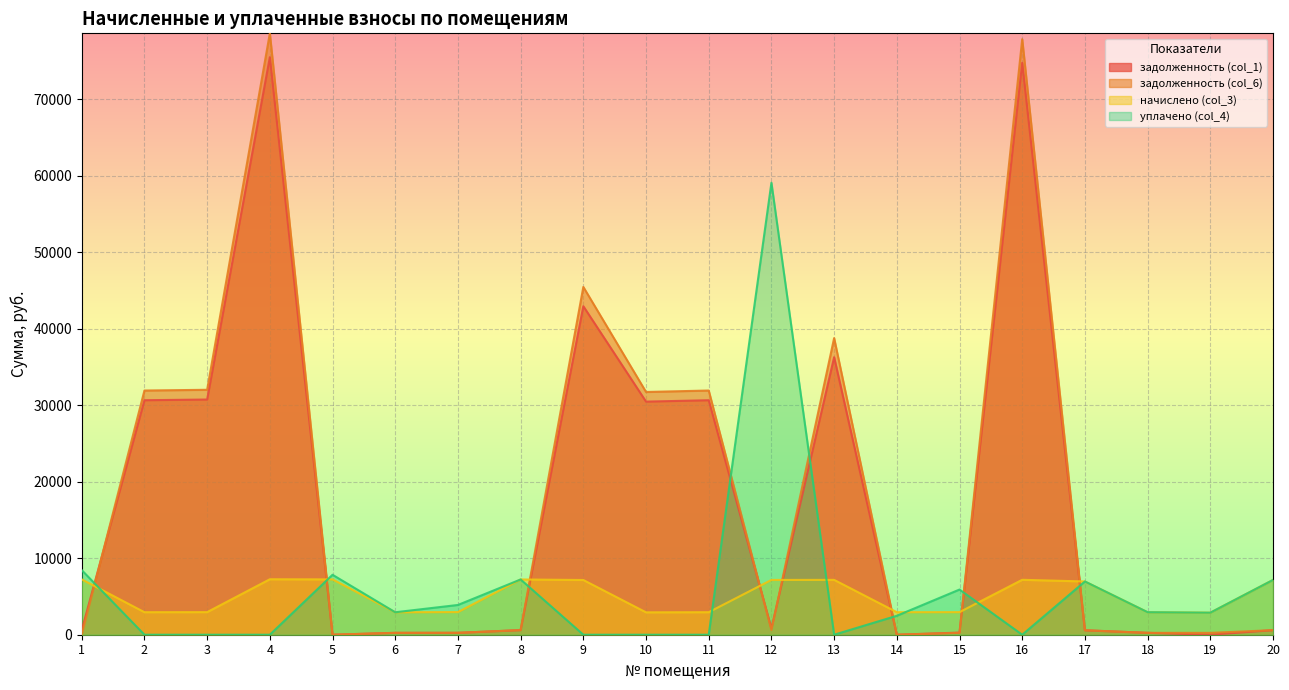

What is the sum of all начислено (col_3) values?

101068.7